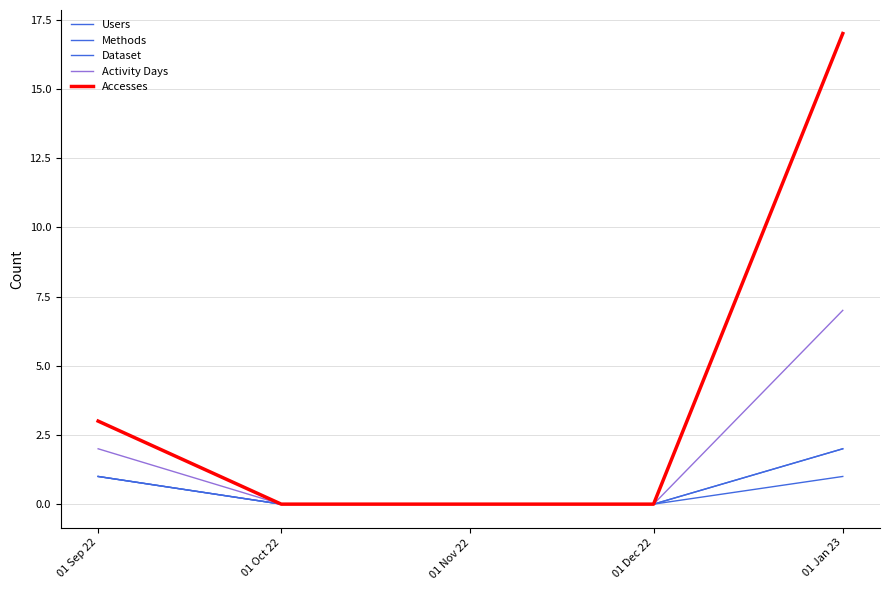

Does the chart display data point markers on the line(s)?

No